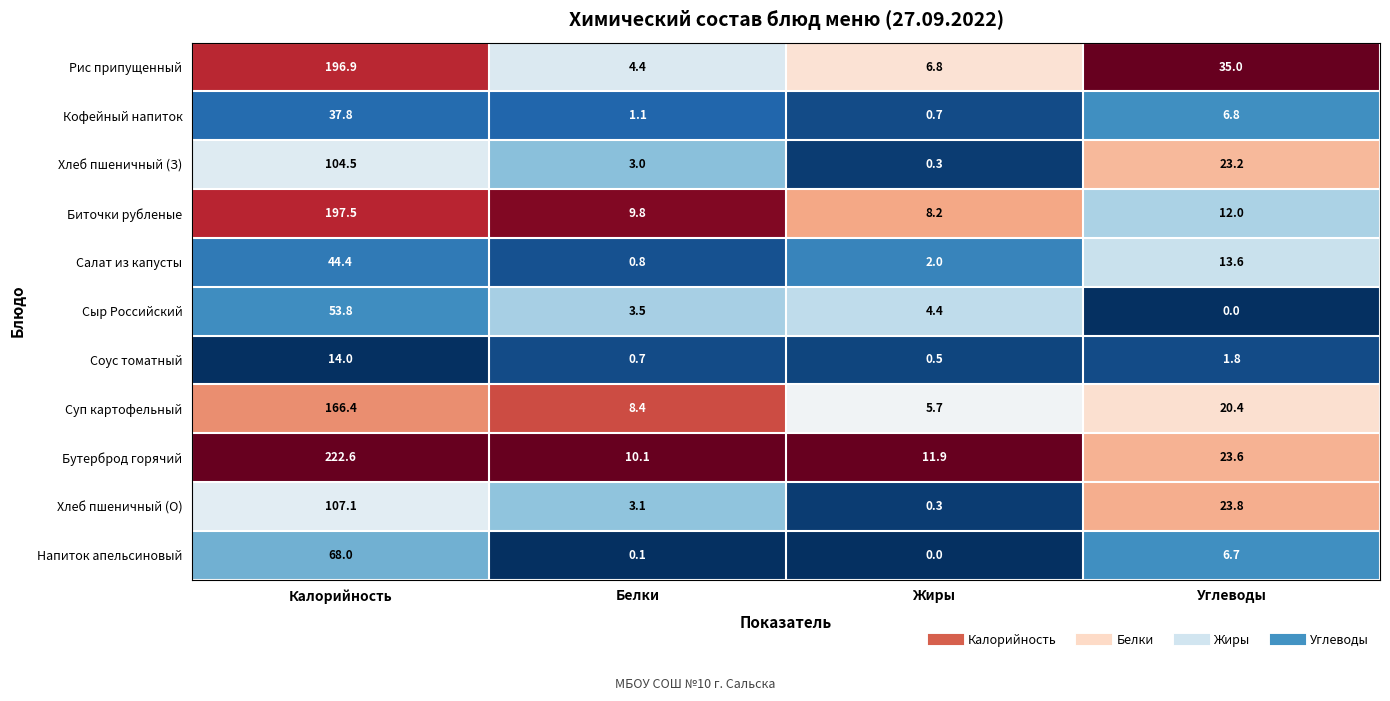

Rank the series by their maximum value, from highest to lowest.

Бутерброд горячий, Биточки рубленые, Рис припущенный, Суп картофельный, Хлеб пшеничный (О), Хлеб пшеничный (З), Напиток апельсиновый, Сыр Российский, Салат из капусты, Кофейный напиток, Соус томатный